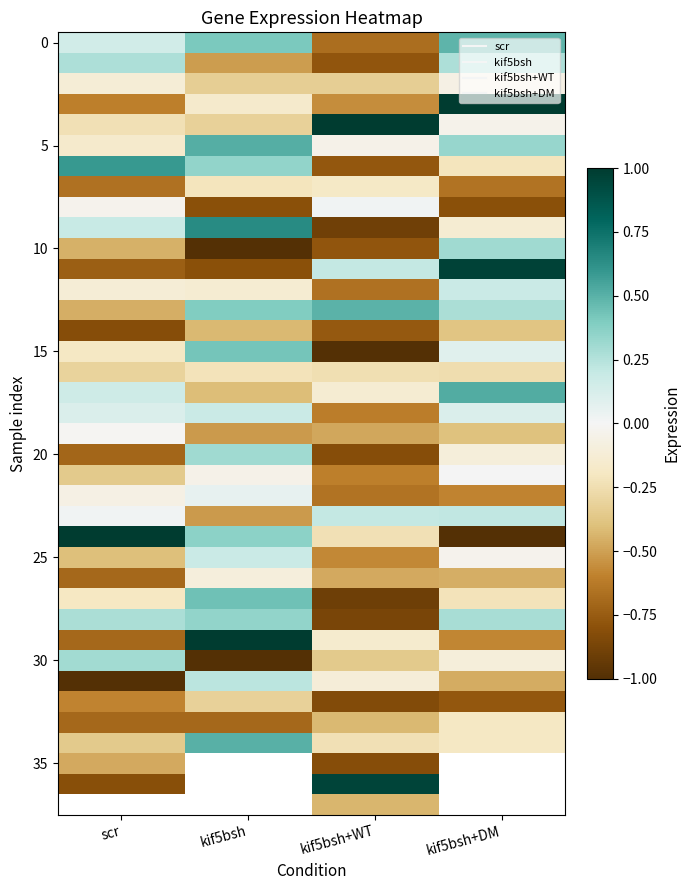

True or false: 25 has a value of 0.2 at kif5bsh.

True